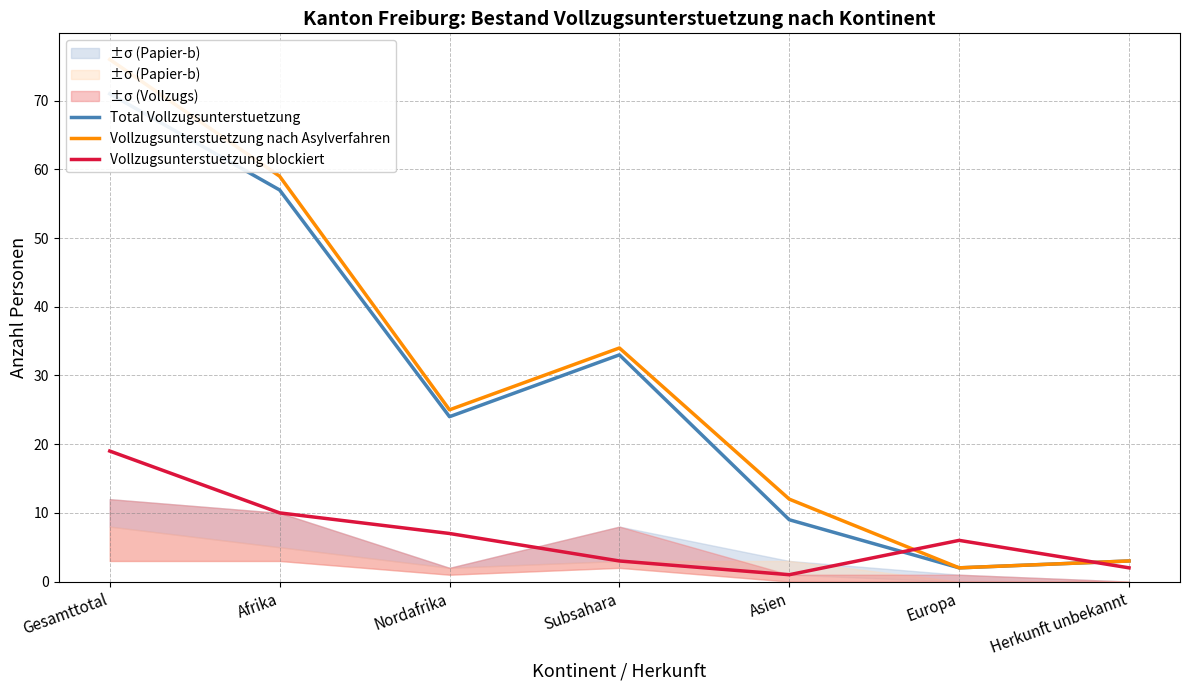

Between which two adjacent categories do Vollzugsunterstuetzung blockiert and Vollzugsunterstuetzung nach Asylverfahren first intersect?

Asien and Europa